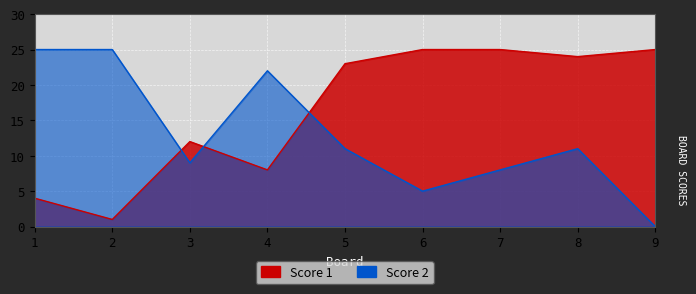

Between 4 and 8, which is larger?

8